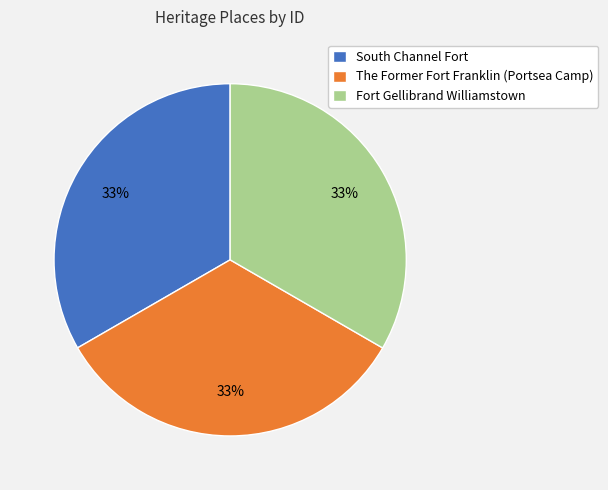

Is it true that The Former Fort Franklin (Portsea Camp) is 33% of the pie?

True